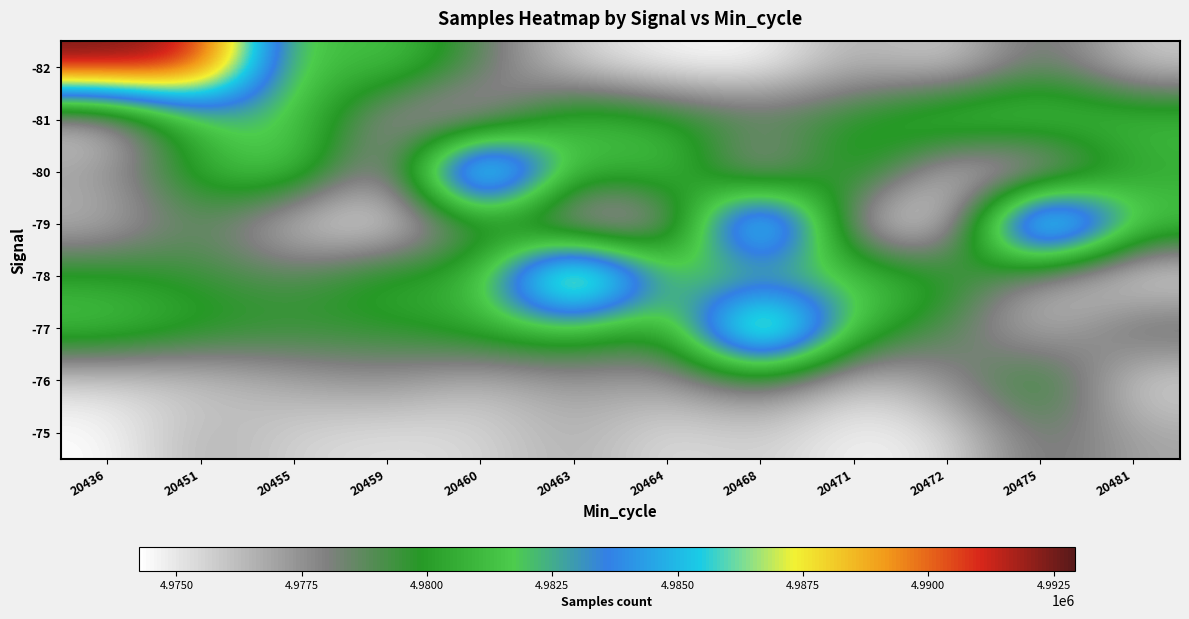

At which category is the sum across all series the highest?

20468